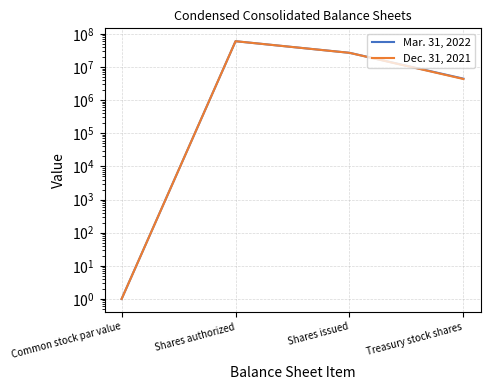

Reading left to right, transcribe all the data shown in this chart.

Mar. 31, 2022: 1	60000000	26813581	4449824
Dec. 31, 2021: 1	60000000	26760714	4340729